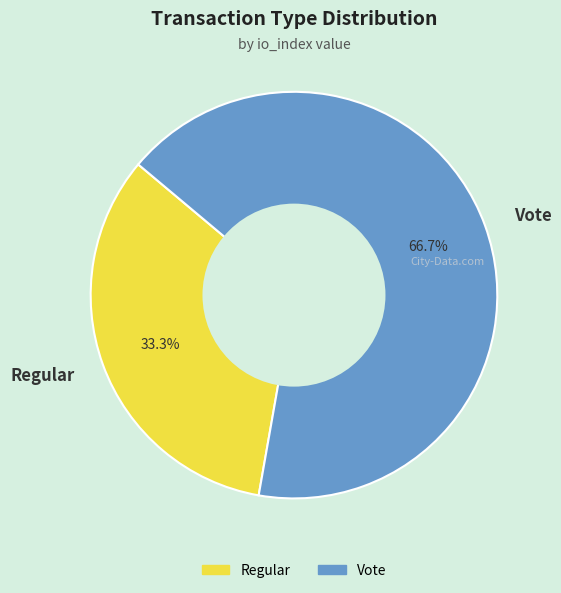

Approximately how many times larger is the value at Vote compared to Regular?

2.0